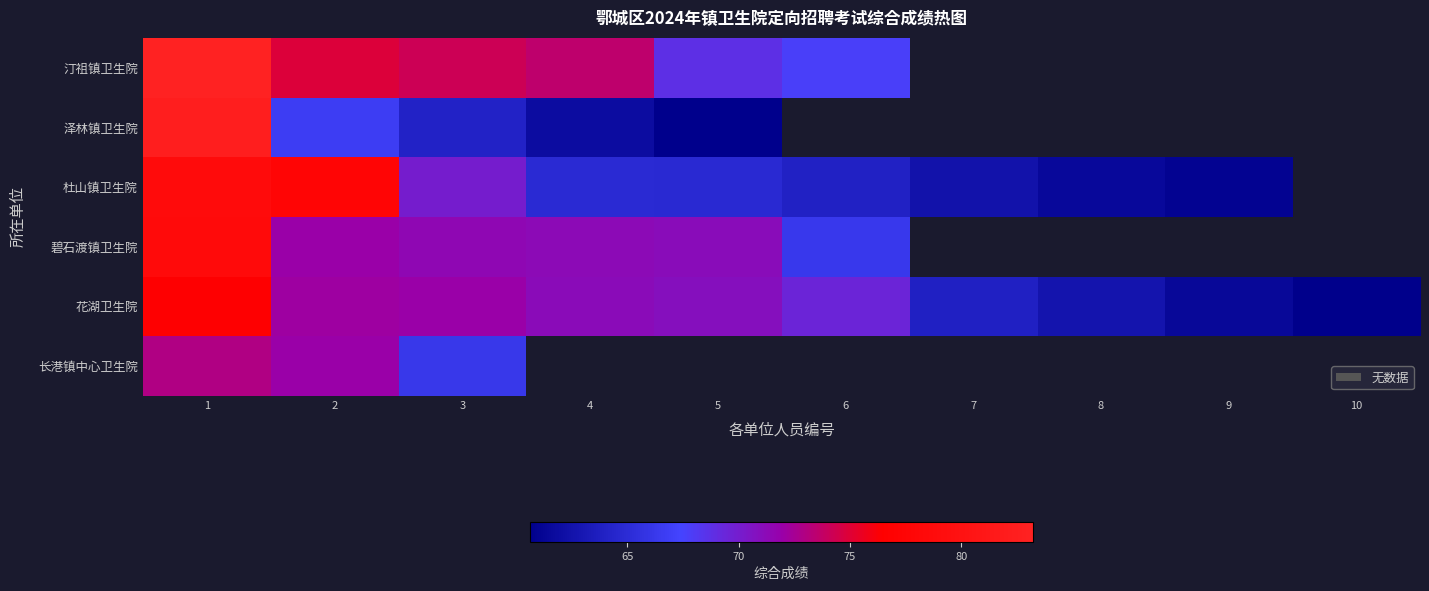

How many distinct data groups are displayed?

6